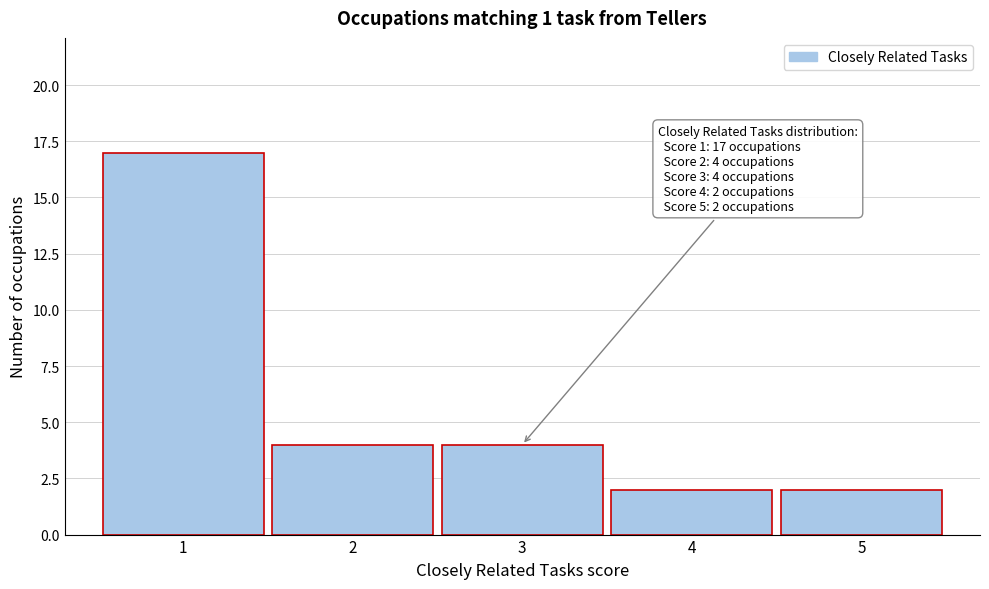

Which range on the x-axis has the tallest bar?

0.5 to 1.5